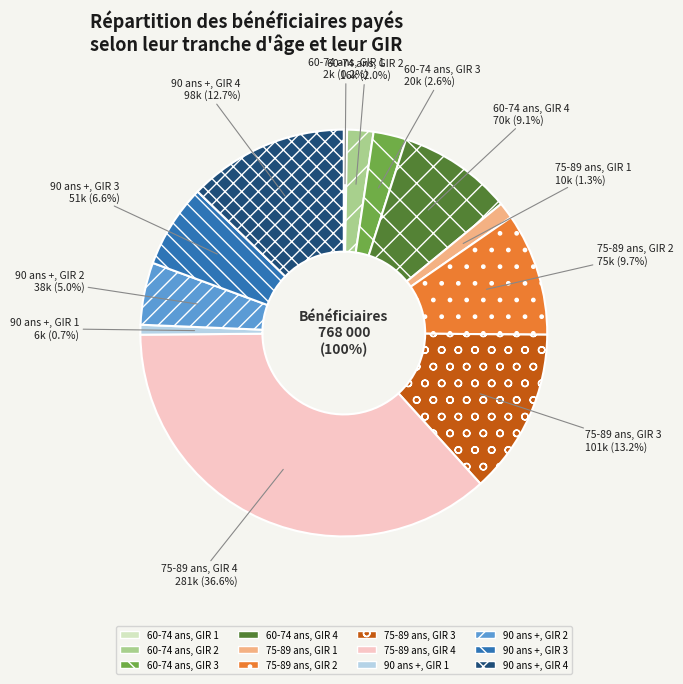

Is it true that 90 ans +
GIR 2 is 1% of the pie?

False